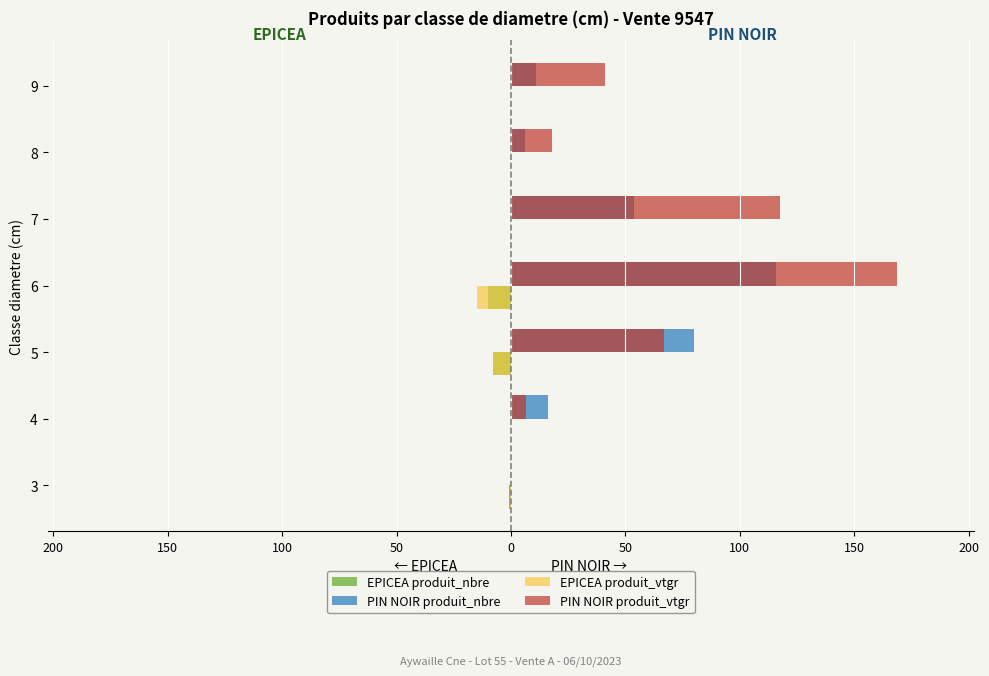

What are all the series names shown in the legend?

EPICEA produit_nbre, PIN NOIR produit_nbre, EPICEA produit_vtgr, PIN NOIR produit_vtgr